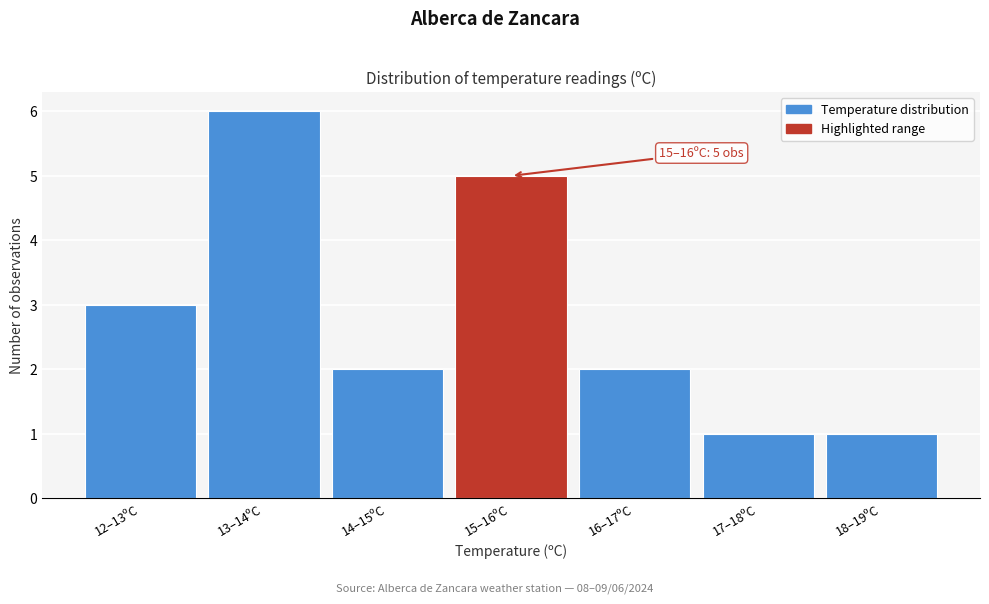

Reading left to right, list all the values displayed in this chart.

3	6	2	5	2	1	1